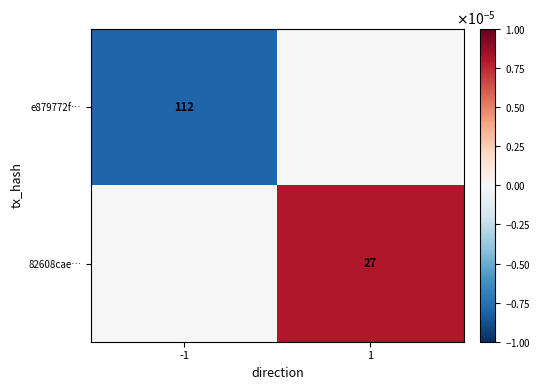

Which category has the lowest value across all series?

-1